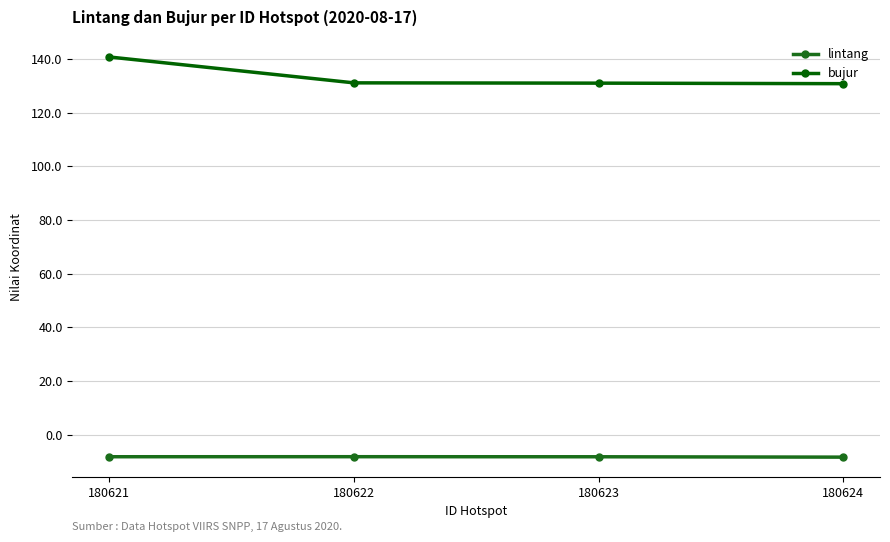

Which series has the widest spread of values?

bujur